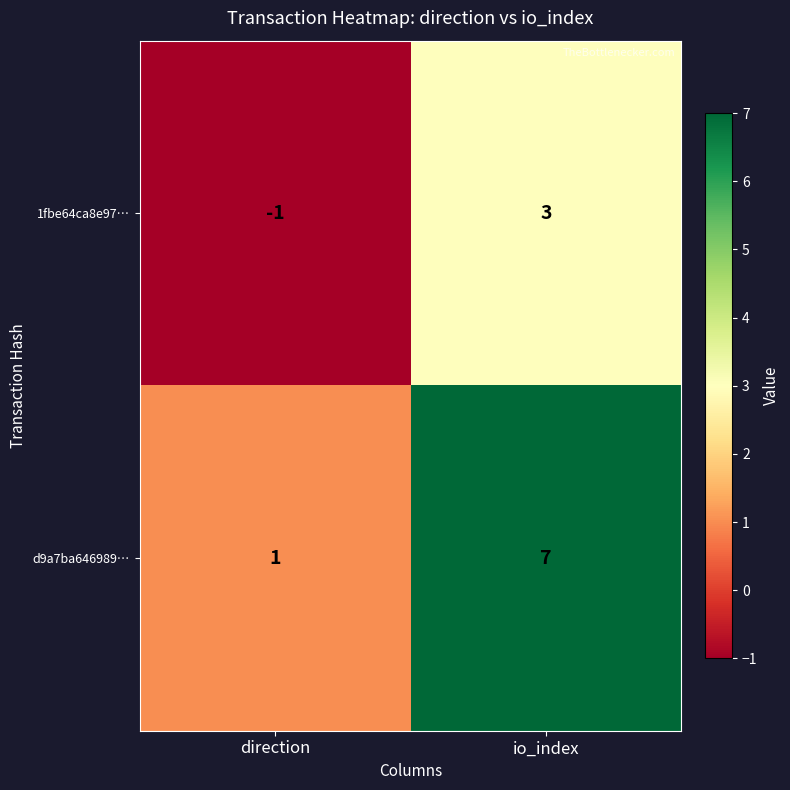

The value of d9a7ba646989… at io_index is 5. True or false?

False